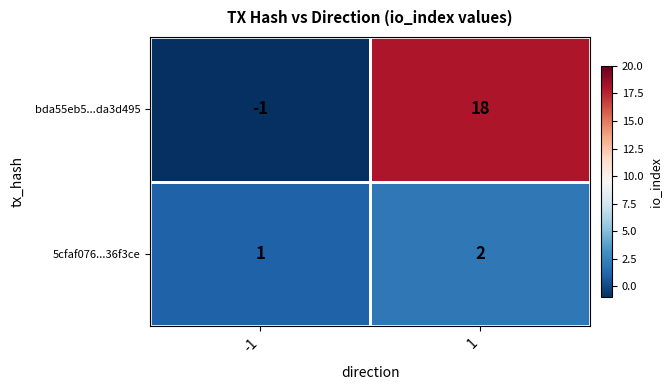

How many series are shown in this chart?

2